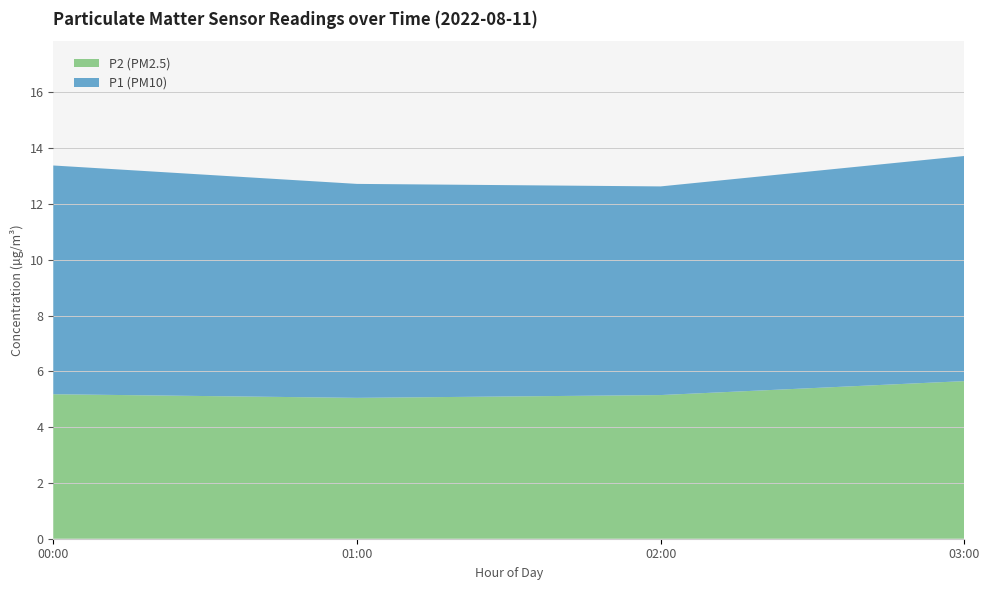

What is the total value across all series at 03:00?

13.7